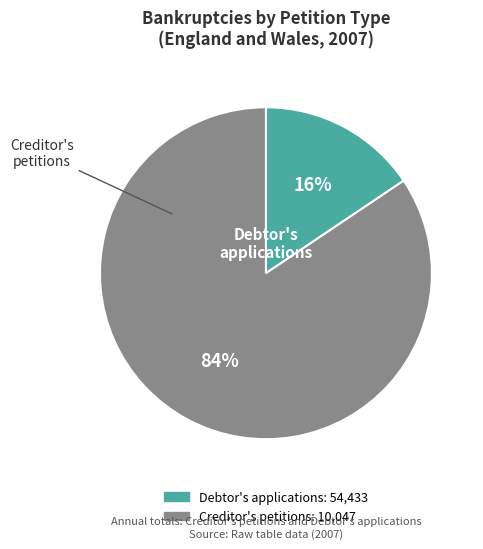

To the nearest percent, what is the average slice percentage?

50%